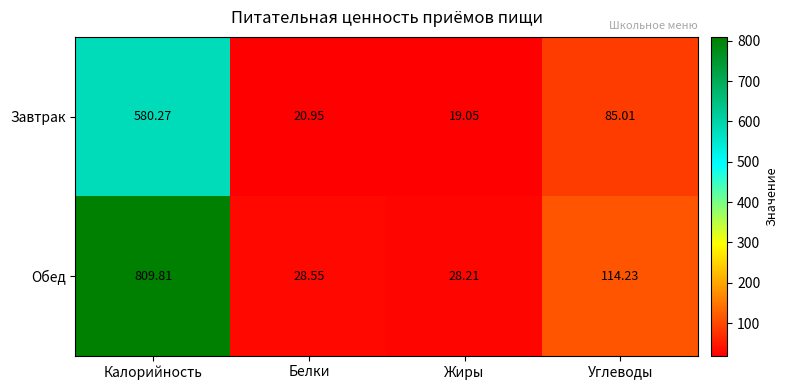

At which label is Обед closest to 419?

Углеводы